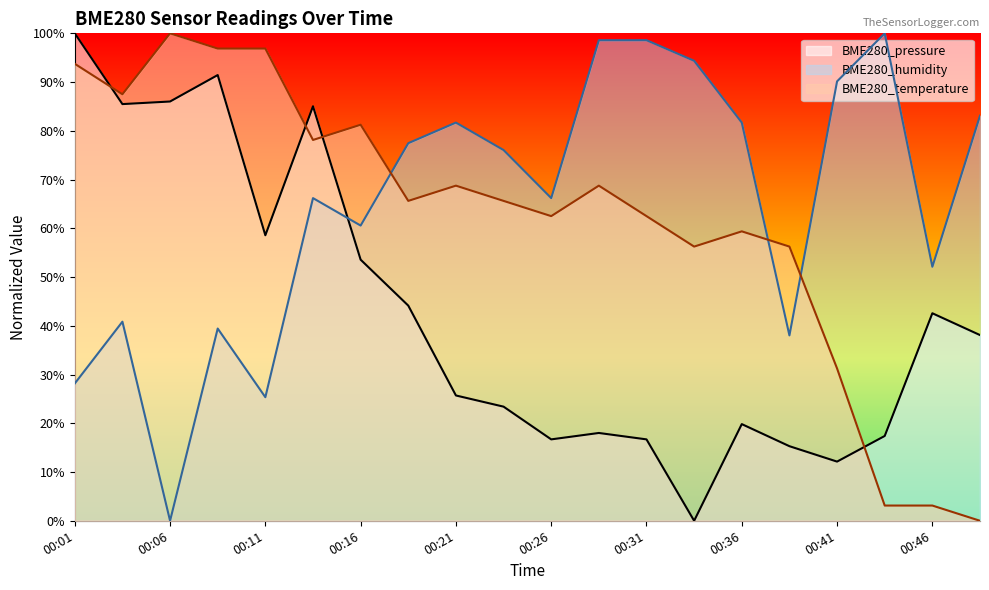

What are all the series names shown in the legend?

BME280_pressure, BME280_humidity, BME280_temperature